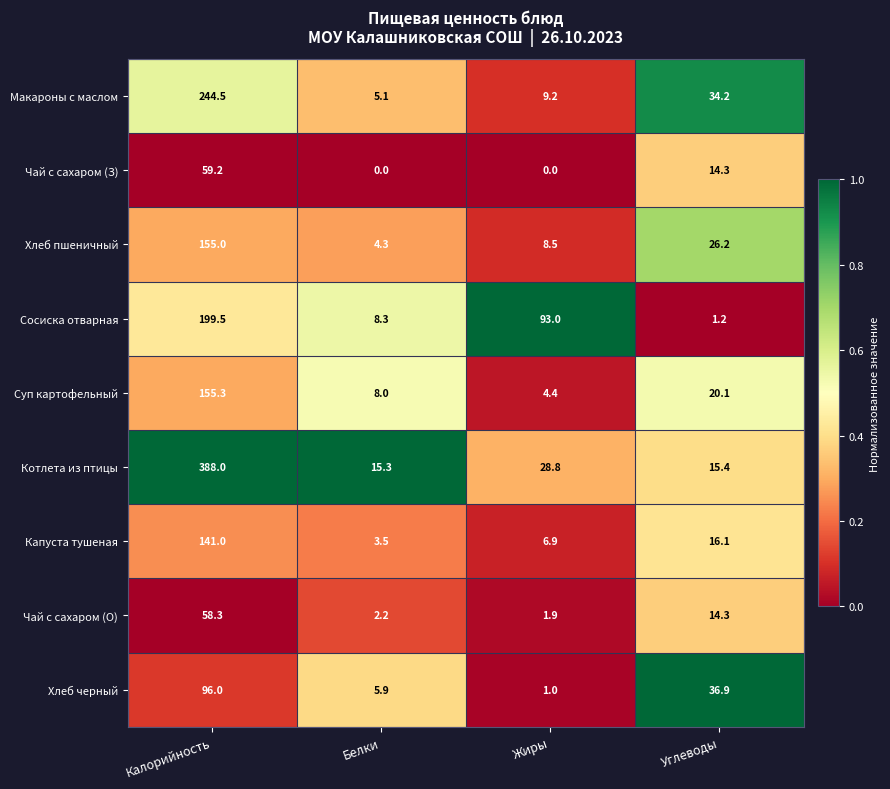

Which category has the highest value across all series?

Калорийность